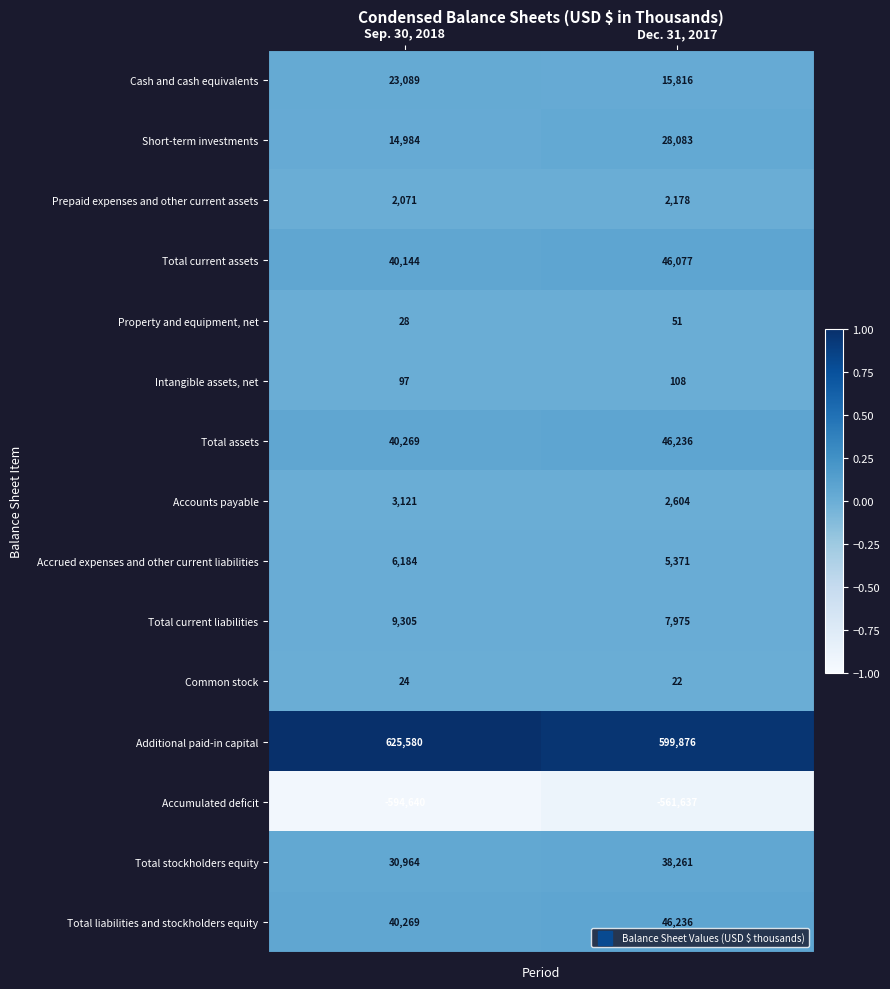

At which label does Prepaid expenses and other current assets reach its peak?

Dec. 31, 2017